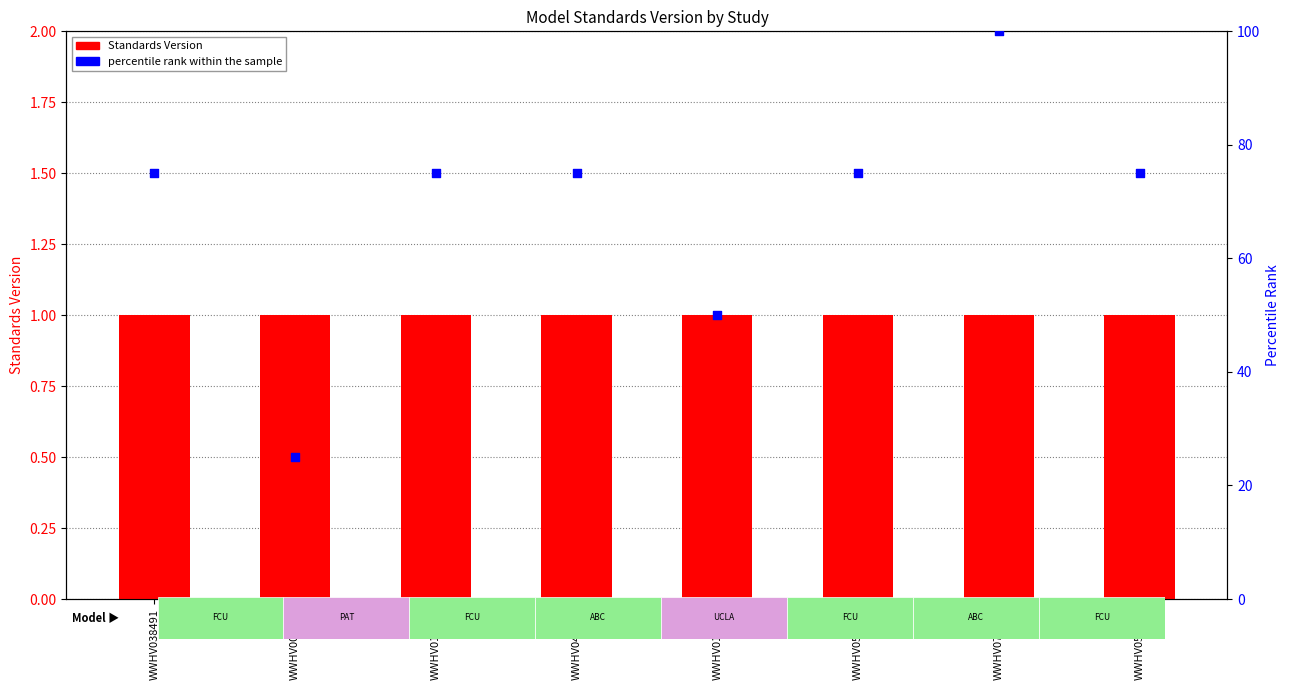

Which series has the largest Y range (max minus min)?

percentile rank within the sample